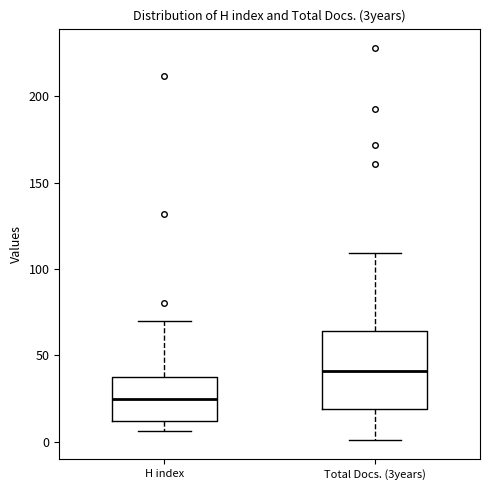

Which box has the highest median line?

Total Docs. (3years)